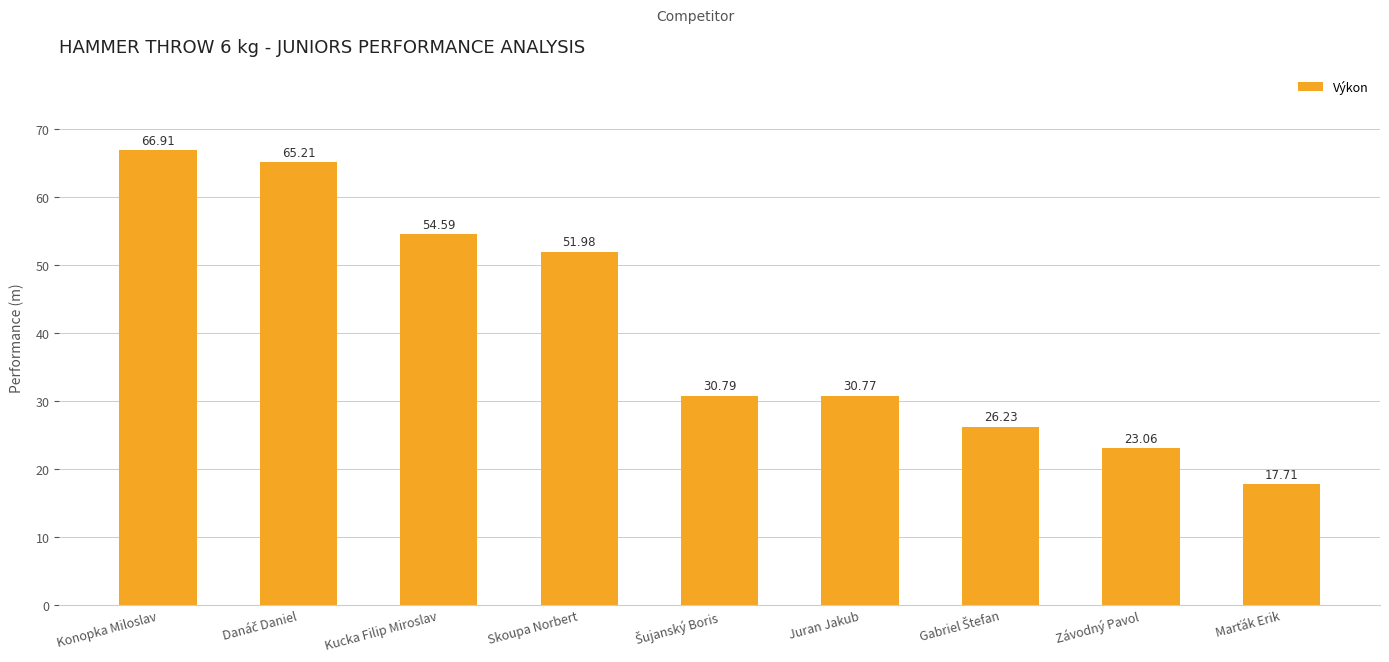

Between Juran Jakub and Kucka Filip Miroslav, which is larger?

Kucka Filip Miroslav